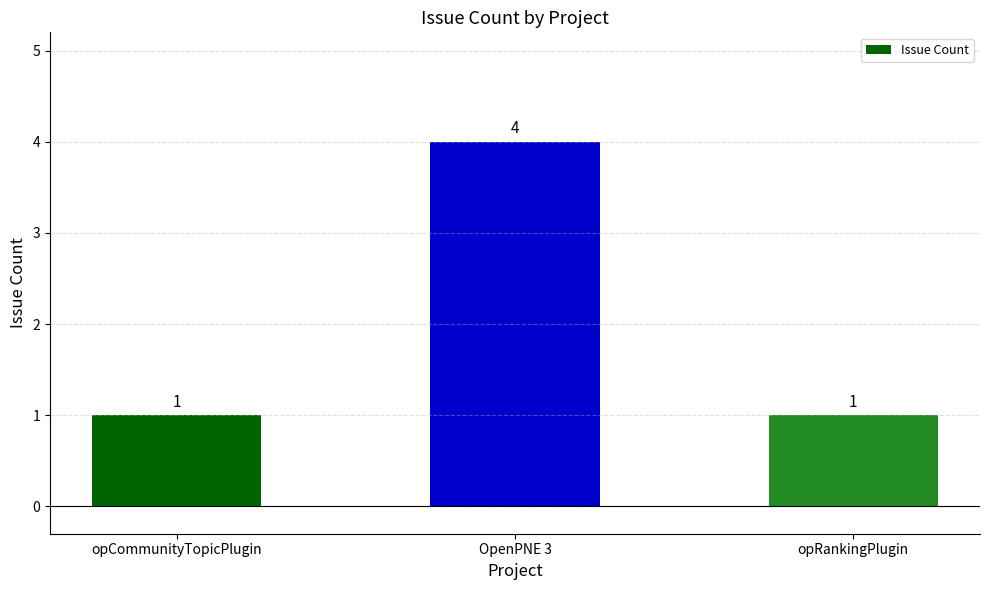

The value at OpenPNE 3 is 1. True or false?

False